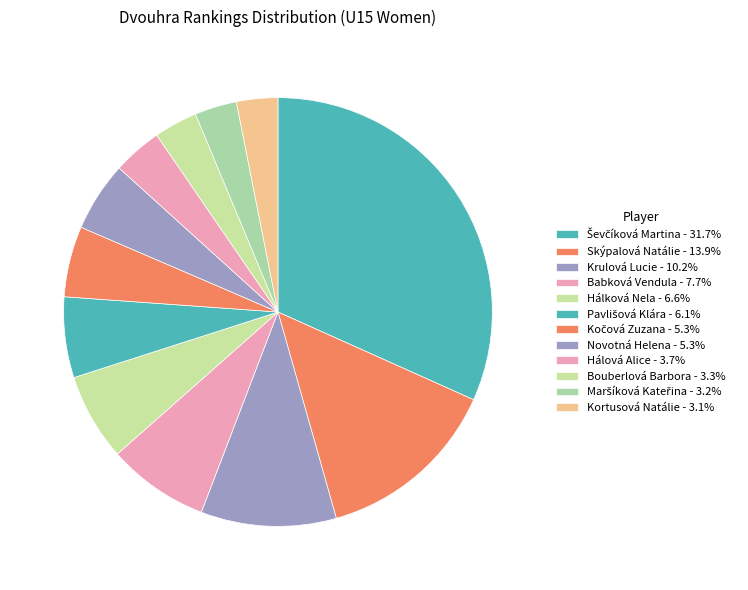

True or false: Ševčíková Martina accounts for 25% of the total.

False